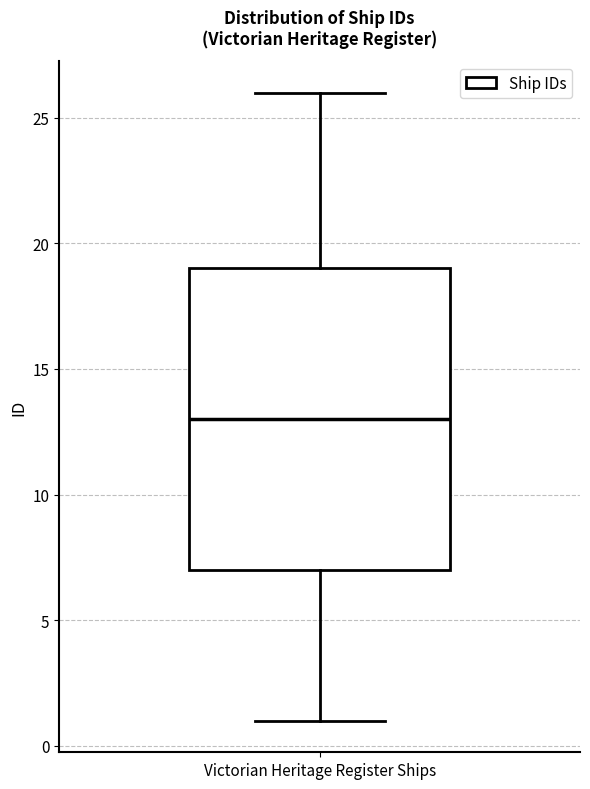

Where is the upper edge of the box for Victorian Heritage Register Ships on the y-axis? The values are not printed on the chart, so give them approximately, as read against the axis.

19